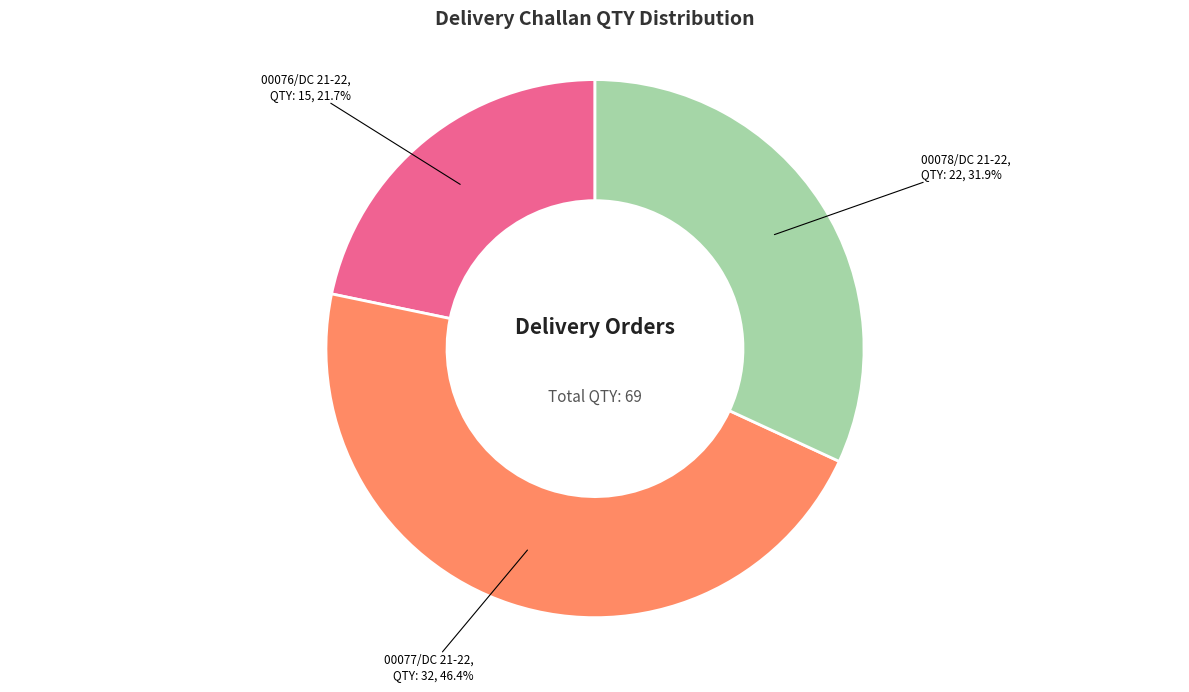

Rank the categories by value from lowest to highest.

00076/DC 21-22, 00078/DC 21-22, 00077/DC 21-22